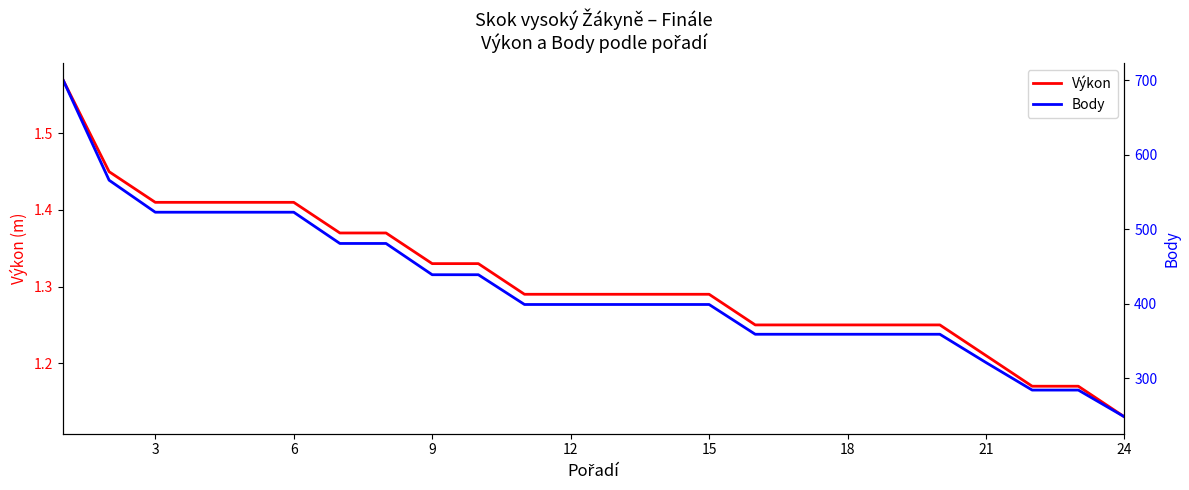

What is the difference between the maximum and minimum values in the Výkon series?

0.4